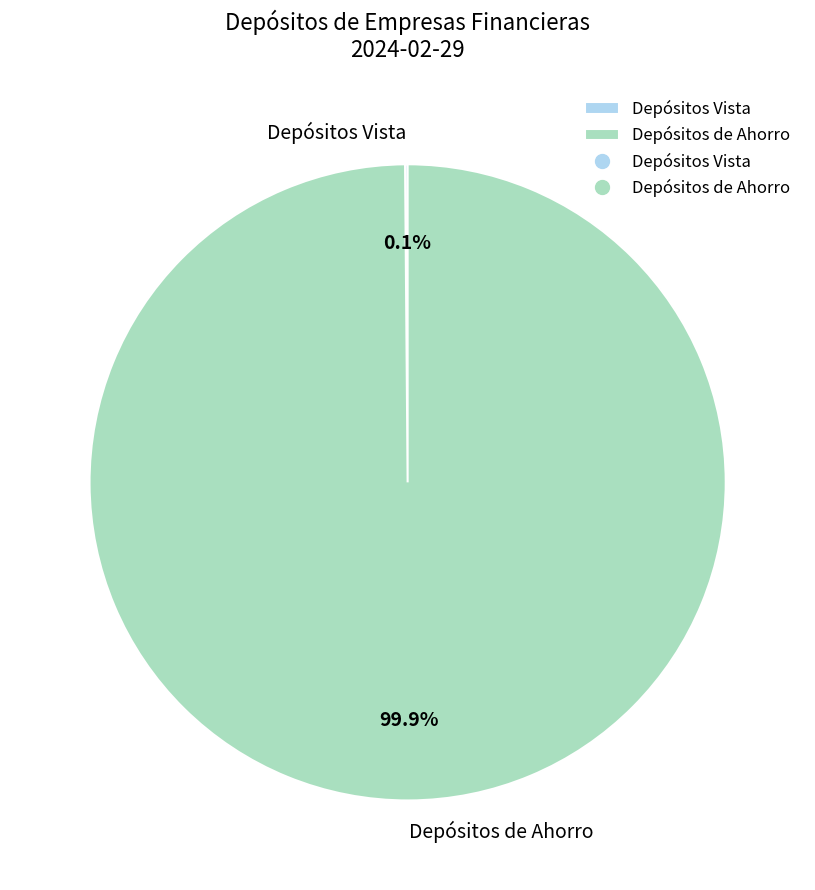

Does any single category account for the majority?

Yes